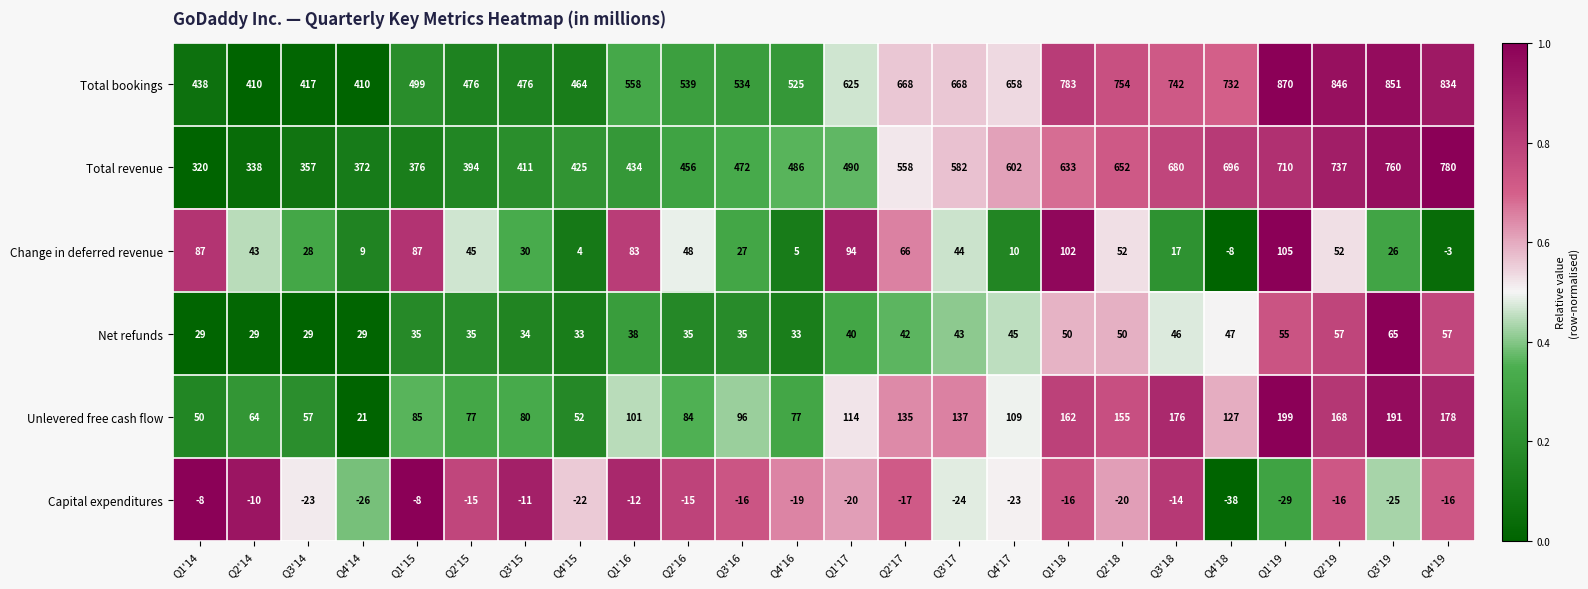

Where is Change in deferred revenue nearest to the value 48?

Q2'16